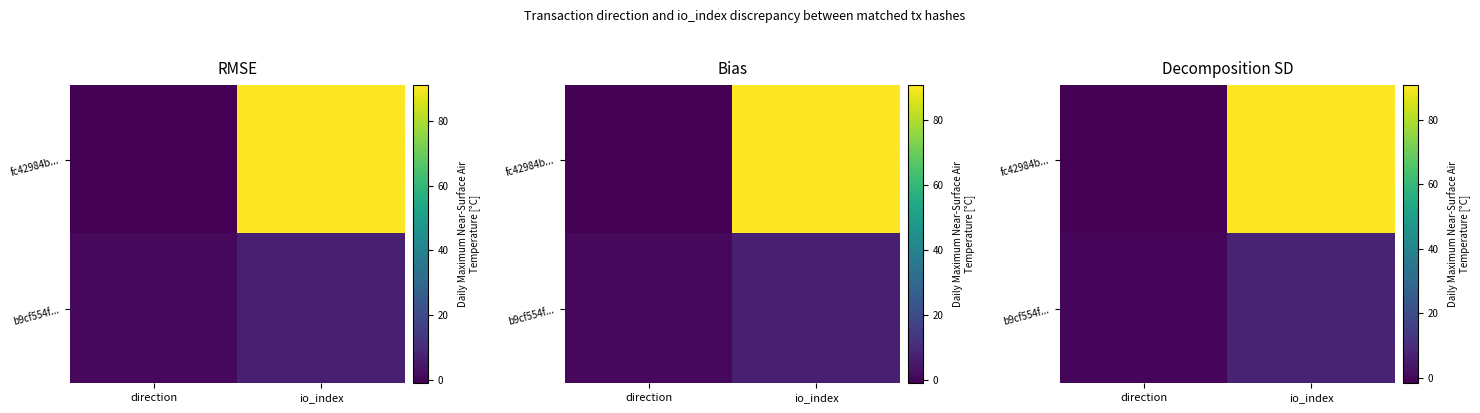

True or false: row_0 has a value of 148.1 at io_index.

False